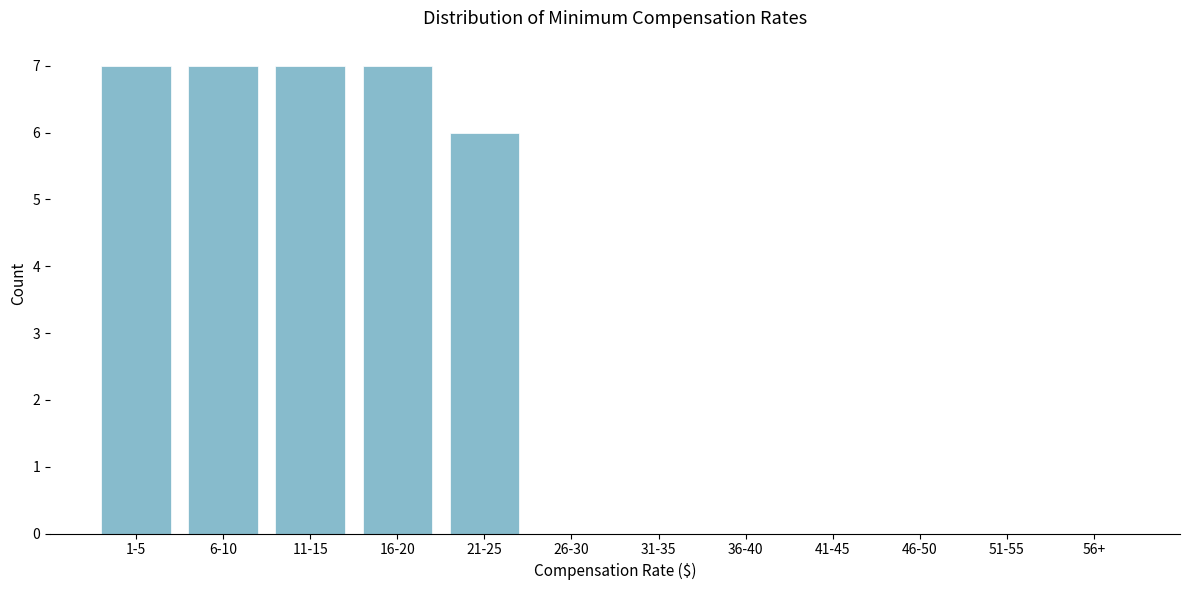

Reading left to right, list all the values displayed in this chart.

1-5=7	6-10=7	11-15=7	16-20=7	21-25=6	26-30=0	31-35=0	36-40=0	41-45=0	46-50=0	51-55=0	56+=0